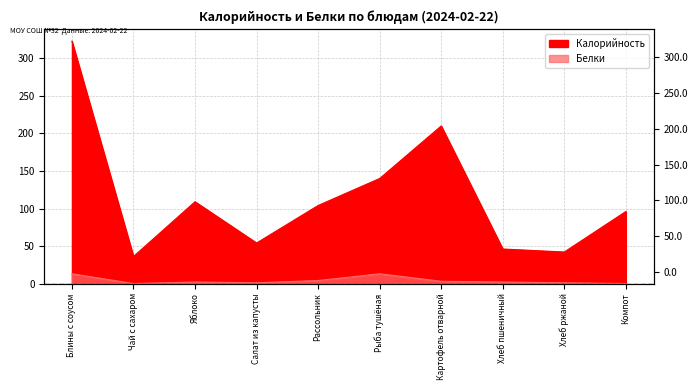

What is the value of the Белки point at the 1st from the left?

13